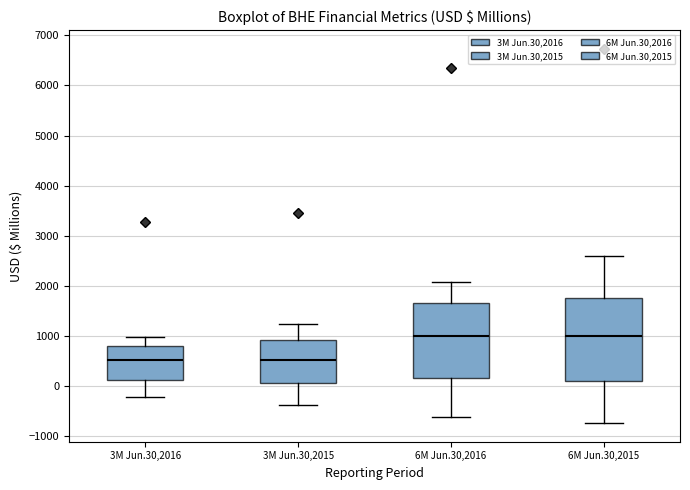

Where does the upper whisker of the box for 3M Jun.30,2016 end on the y-axis? The values are not printed on the chart, so give them approximately, as read against the axis.

1000